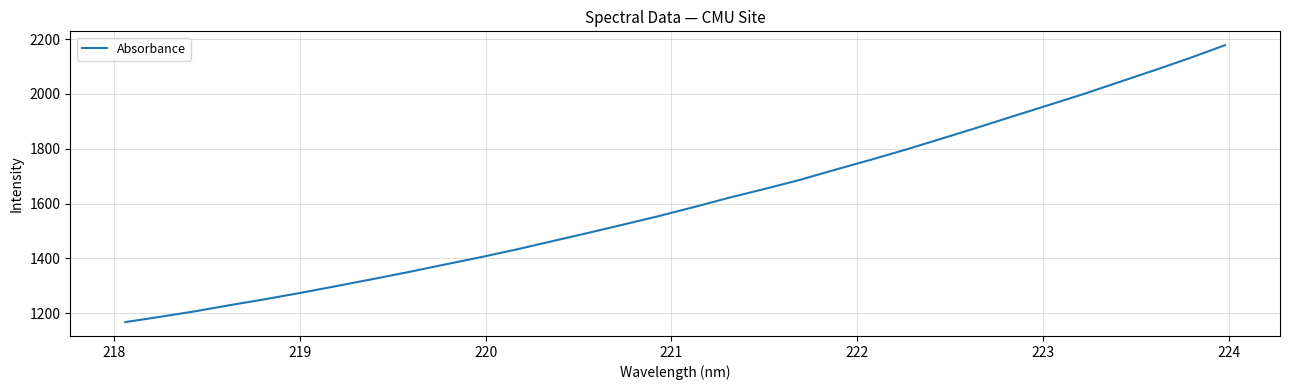

What is the smallest value displayed?

1168.0